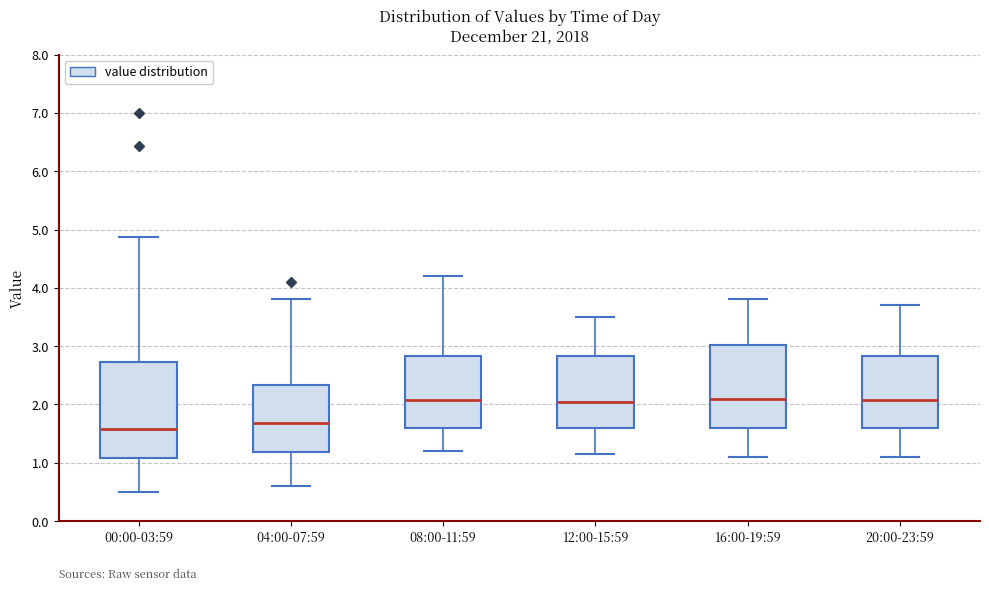

Where is the upper edge of the box for 04:00-07:59 on the y-axis? The values are not printed on the chart, so give them approximately, as read against the axis.

2.3